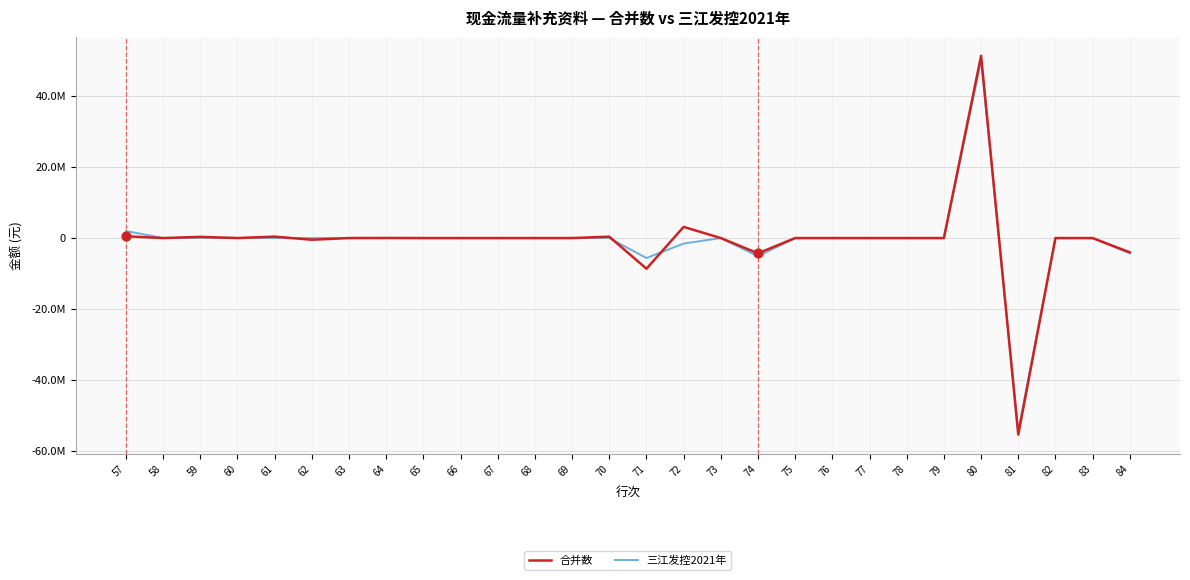

What are all the series names shown in the legend?

合并数, 三江发控2021年